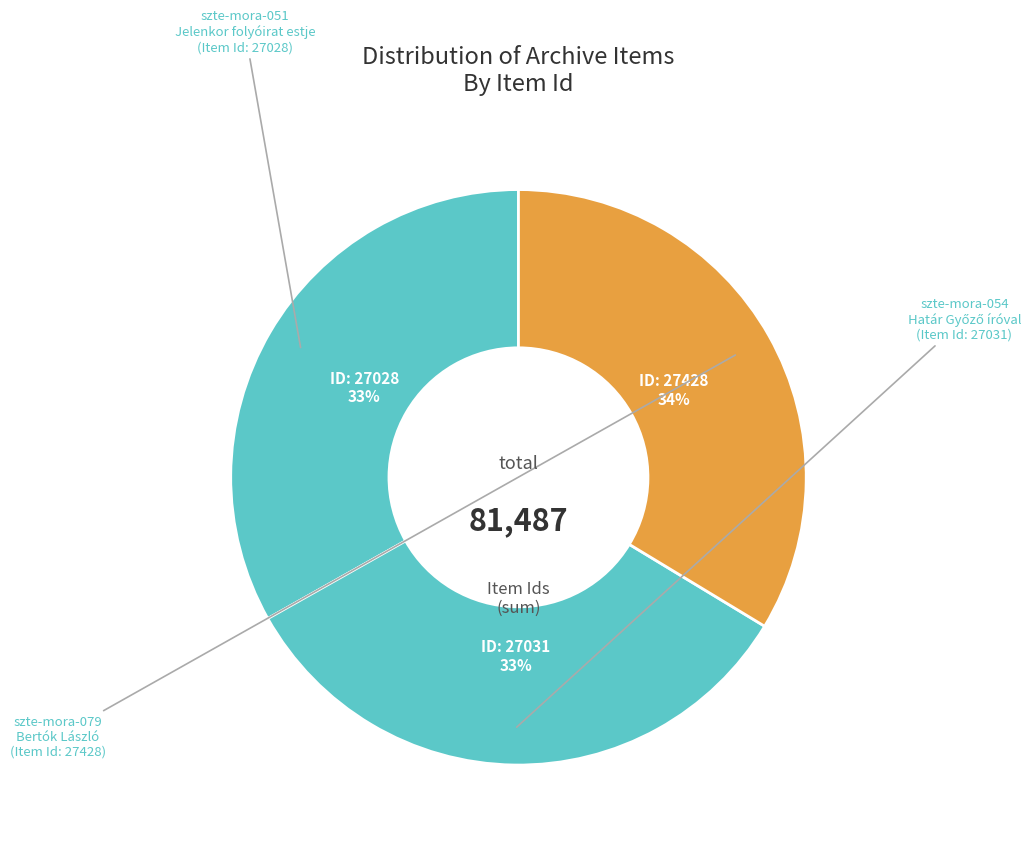

How many segments does this pie chart have?

3